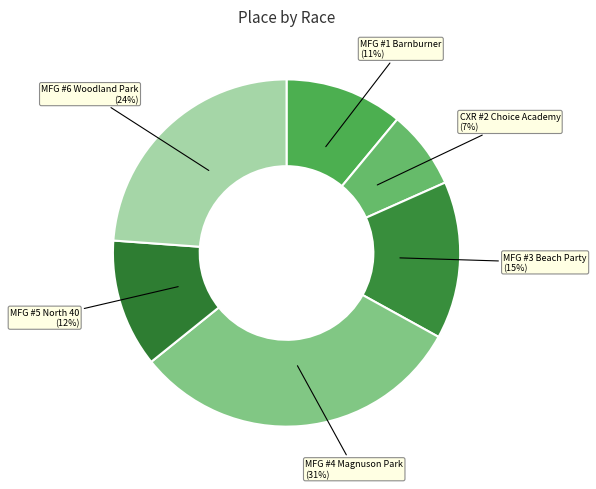

Which slice is the smallest?

CXR #2 Choice Academy (7%)